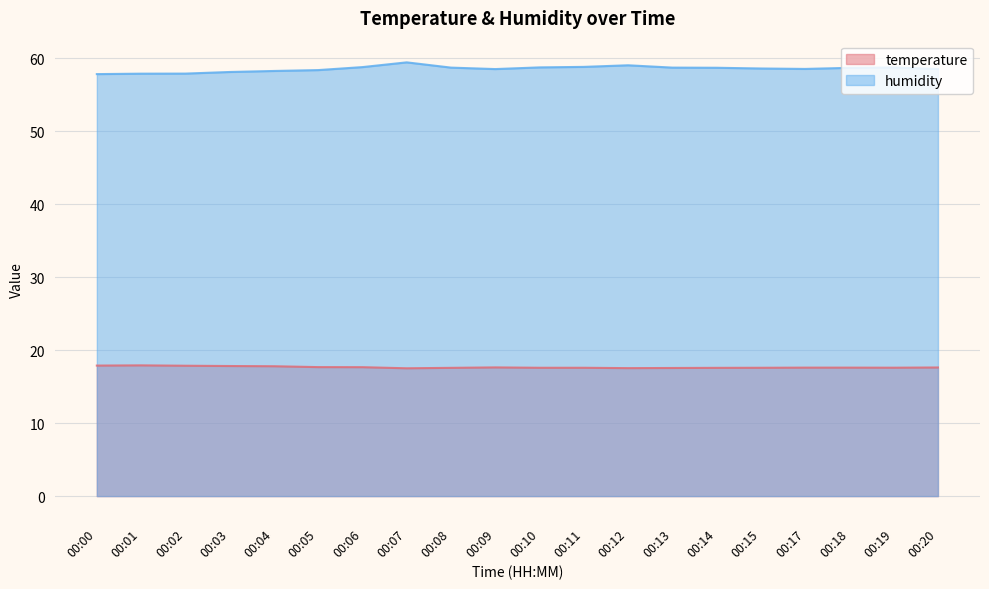

What are all the series names shown in the legend?

temperature, humidity